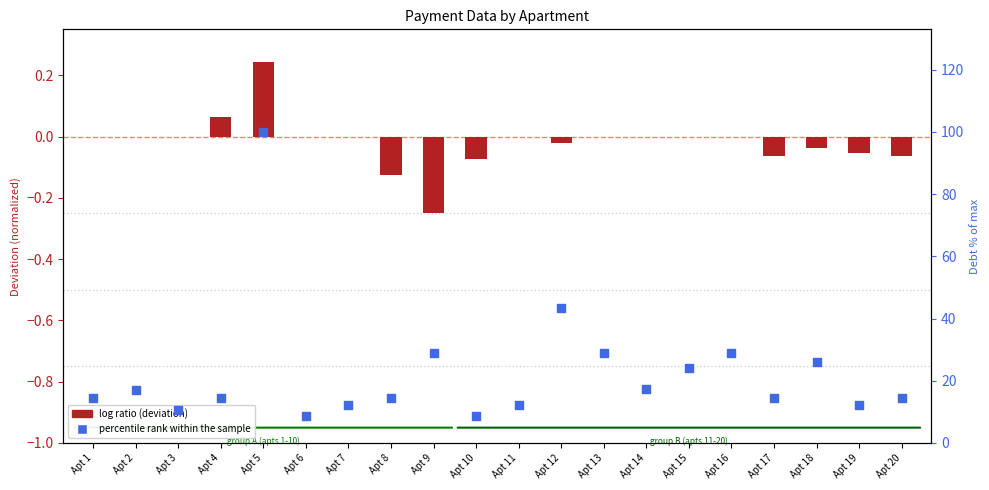

Is the value of percentile rank within the sample at Apt 12 greater than the value of log ratio (deviation) at Apt 13?

Yes